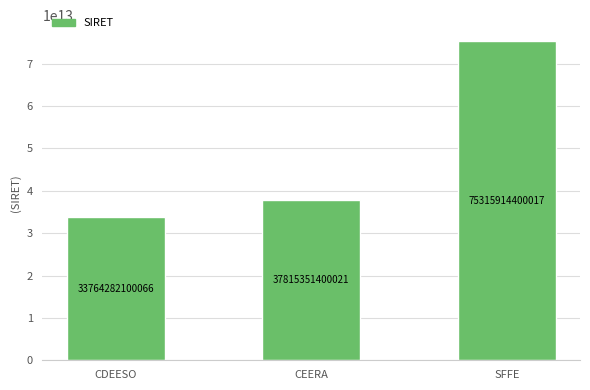

What is the ratio of the value at SFFE to the value at CEERA?

2.0